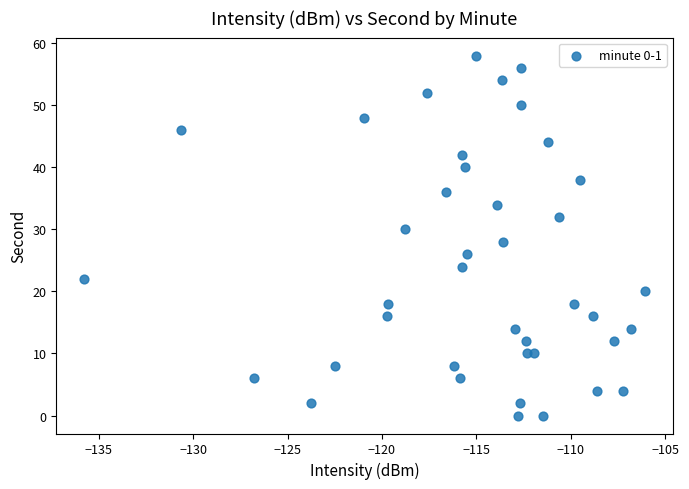

What is the range of Y values (max minus min)?

58